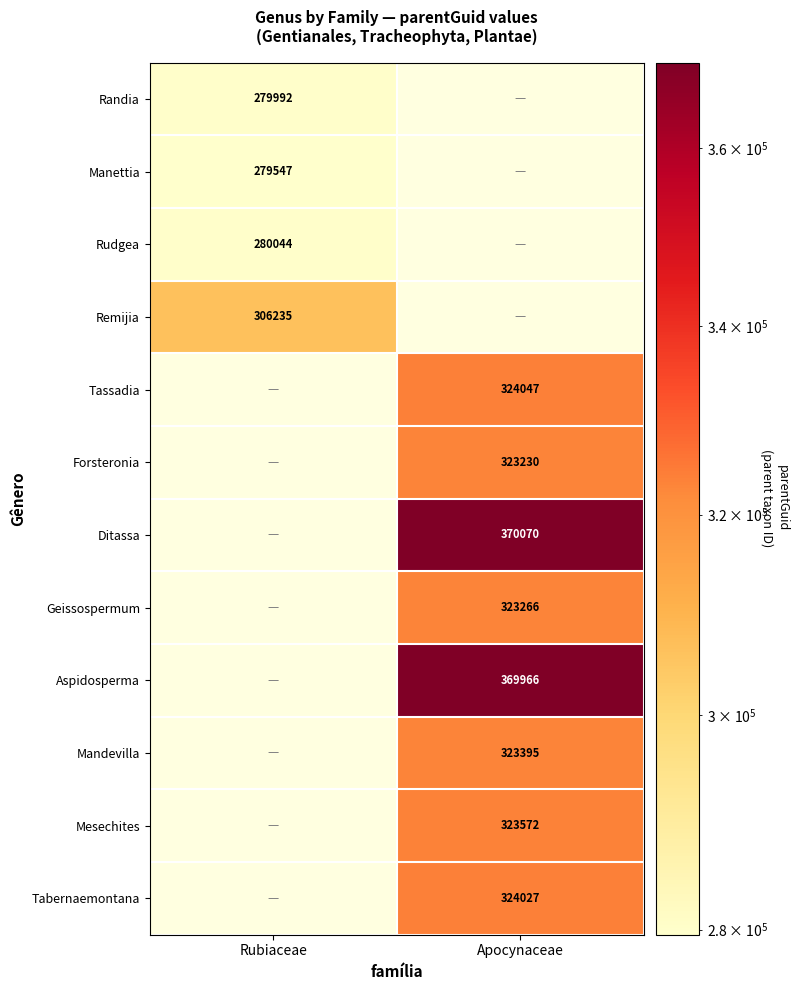

Is it true that Aspidosperma equals 369966 at Apocynaceae?

True